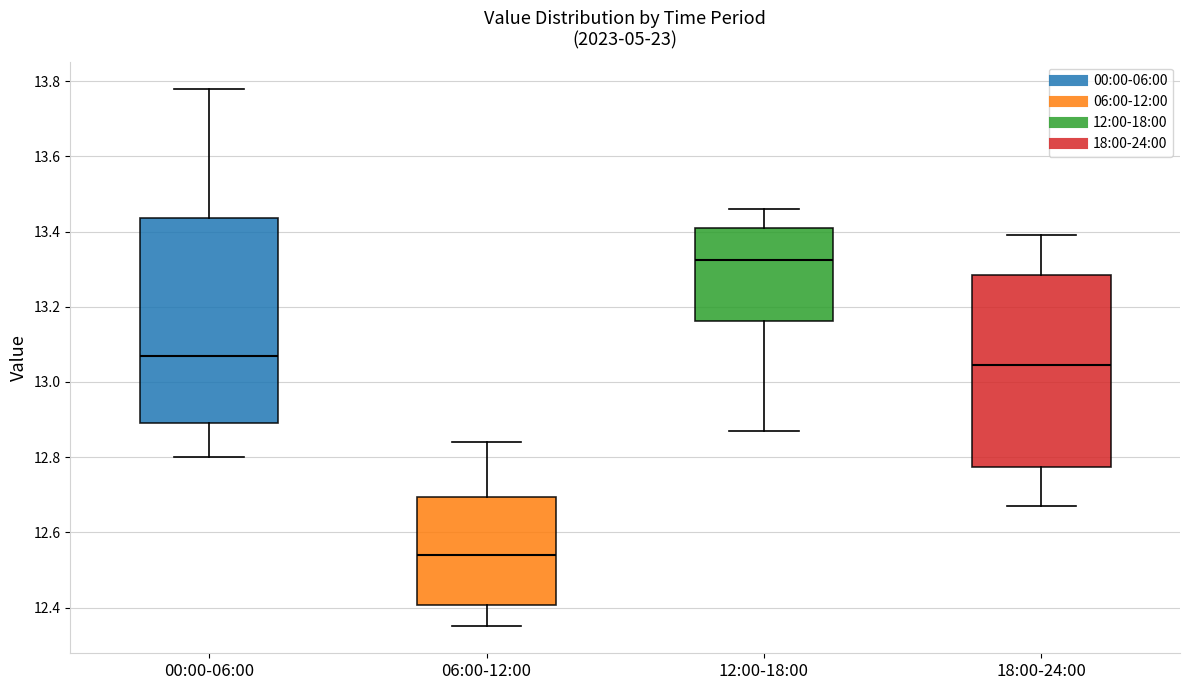

Reading left to right, read every box against the y-axis: the position of its median line, the range the box covers, and the ends of its whiskers. The values are not printed on the chart, so give them approximately, as read against the axis.

00:00-06:00: median 13.08, box 12.90 to 13.44, whiskers 12.80 to 13.78
06:00-12:00: median 12.54, box 12.40 to 12.70, whiskers 12.36 to 12.84
12:00-18:00: median 13.32, box 13.16 to 13.42, whiskers 12.88 to 13.46
18:00-24:00: median 13.04, box 12.78 to 13.28, whiskers 12.68 to 13.40